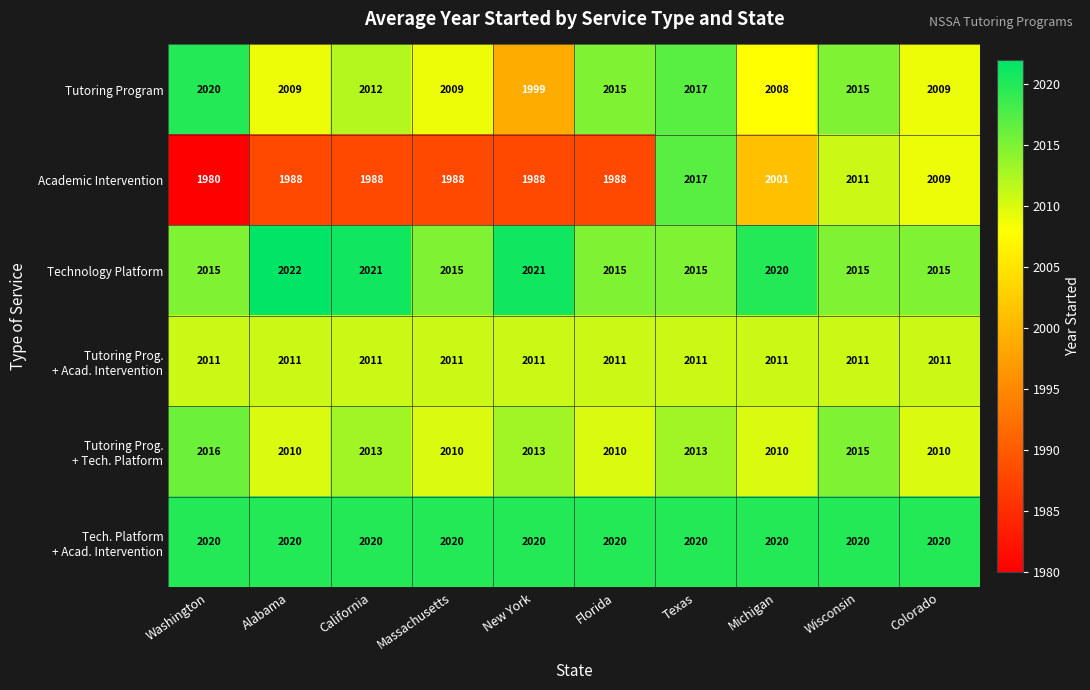

Is it true that Academic Intervention equals 832 at Colorado?

False